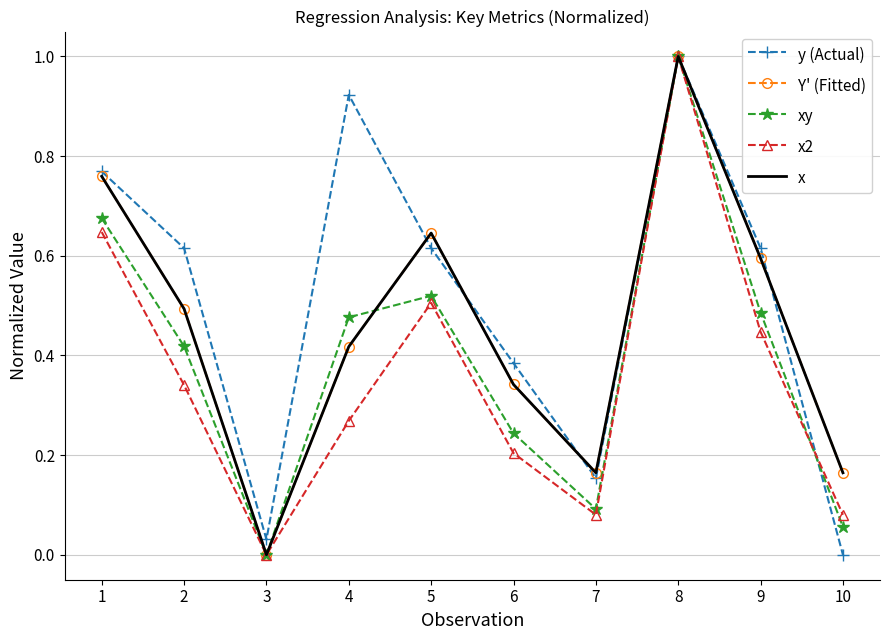

How many positive values does the x2 series have?

9